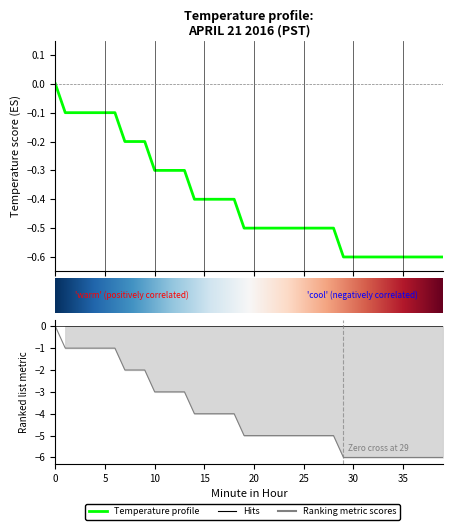

The value at 18 is -0.2. True or false?

False